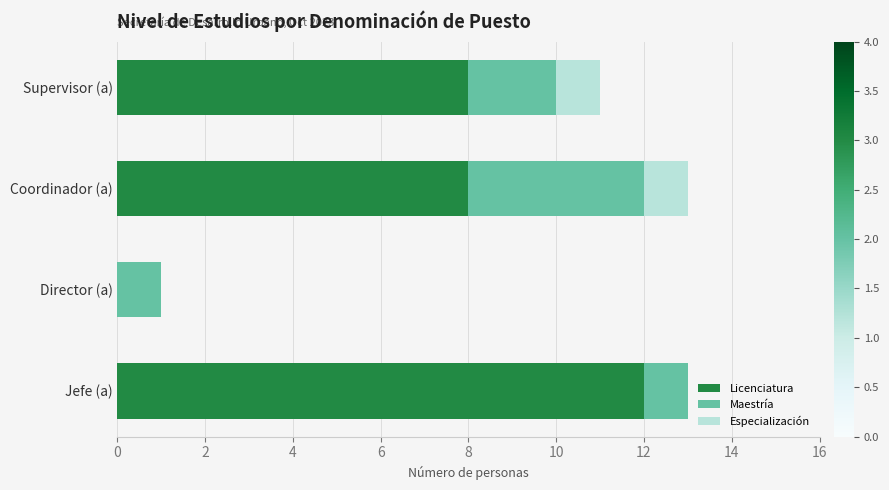

What is the sum of the Licenciatura values at Coordinador (a) and Jefe (a)?

20